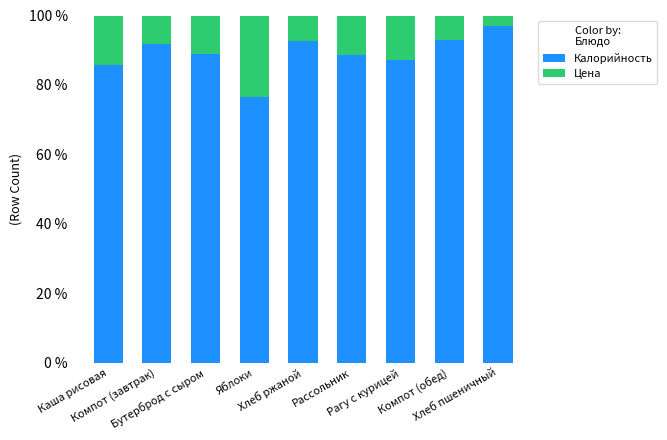

What is the difference between the second highest and second lowest values in the Калорийность series?

7.3